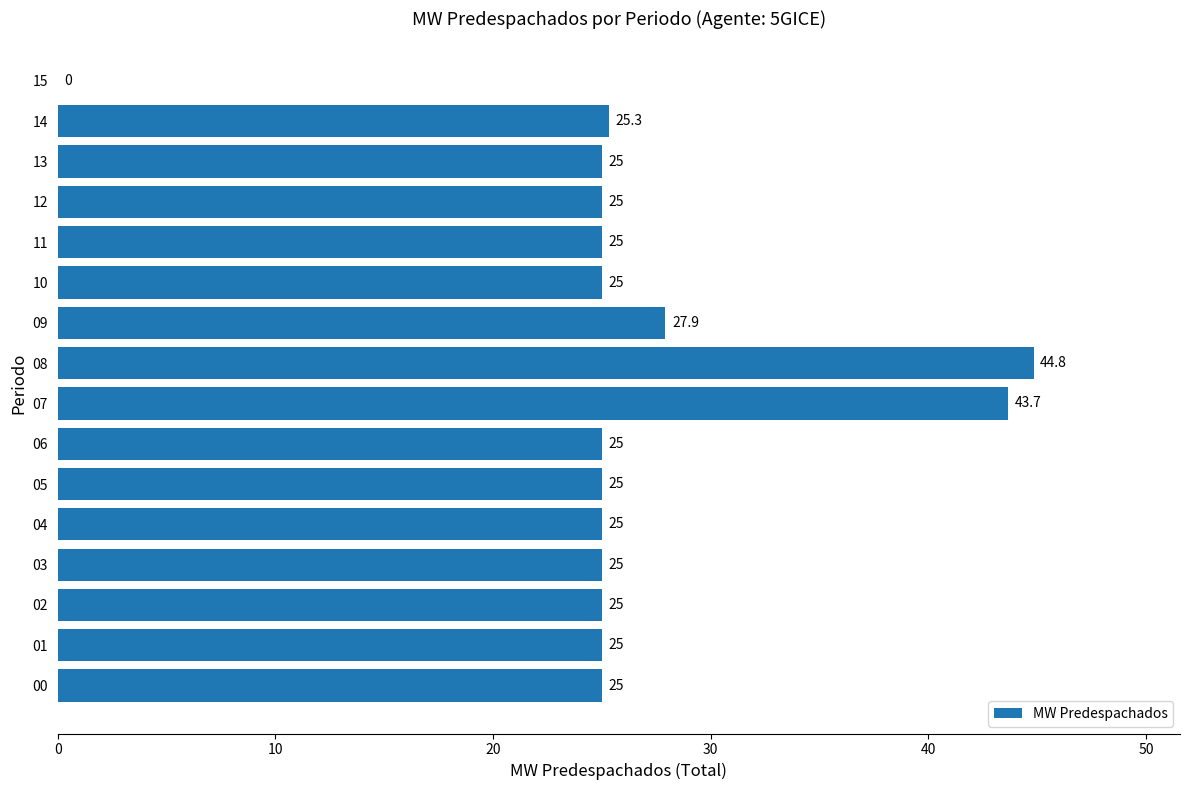

The value at 07 is 43.7. True or false?

True